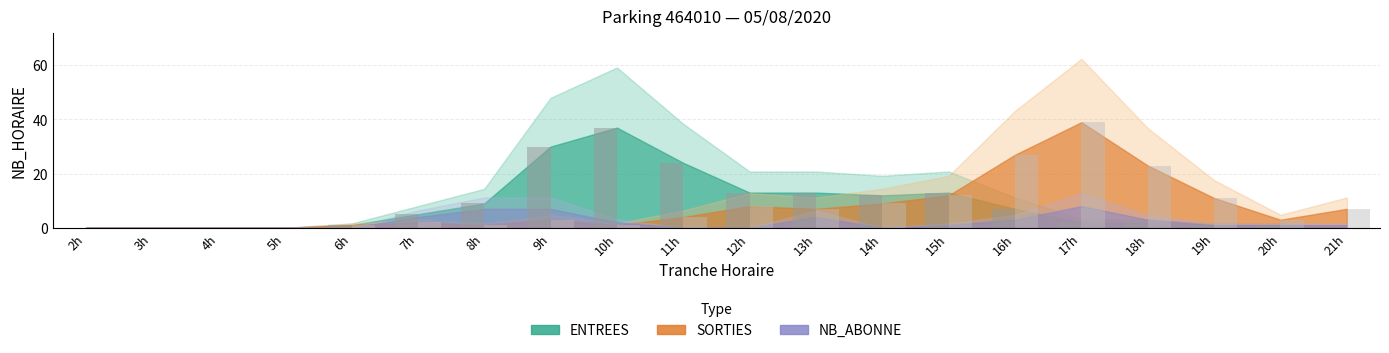

Is it true that ENTREES equals 12 at 5h?

False